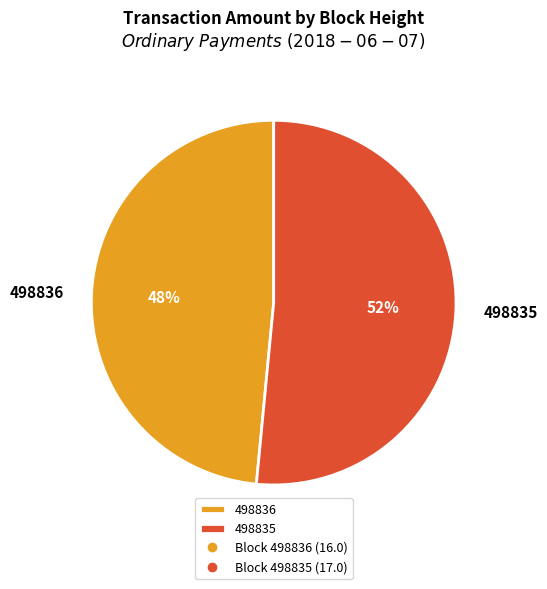

What is the largest slice in the pie chart?

498835